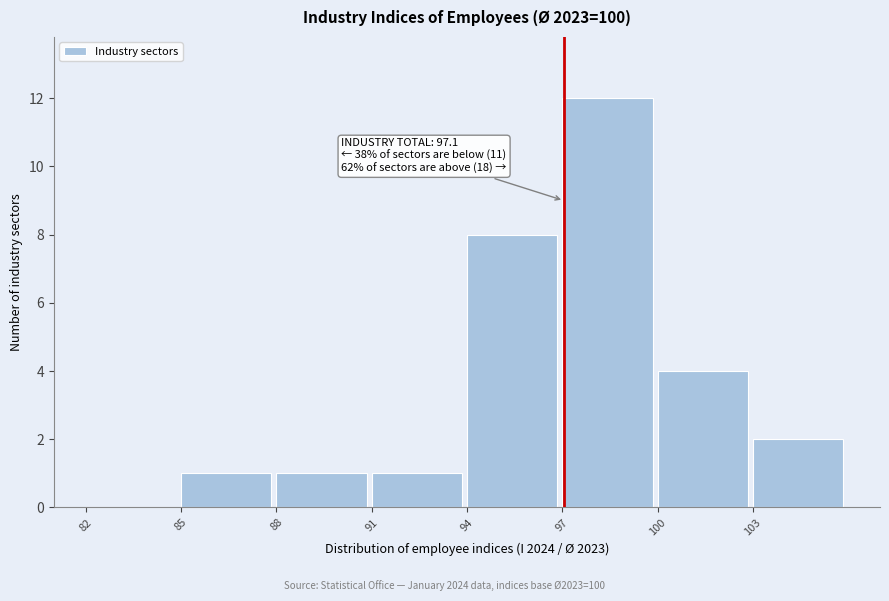

Over which range of the x-axis is the bar tallest?

97 to 100